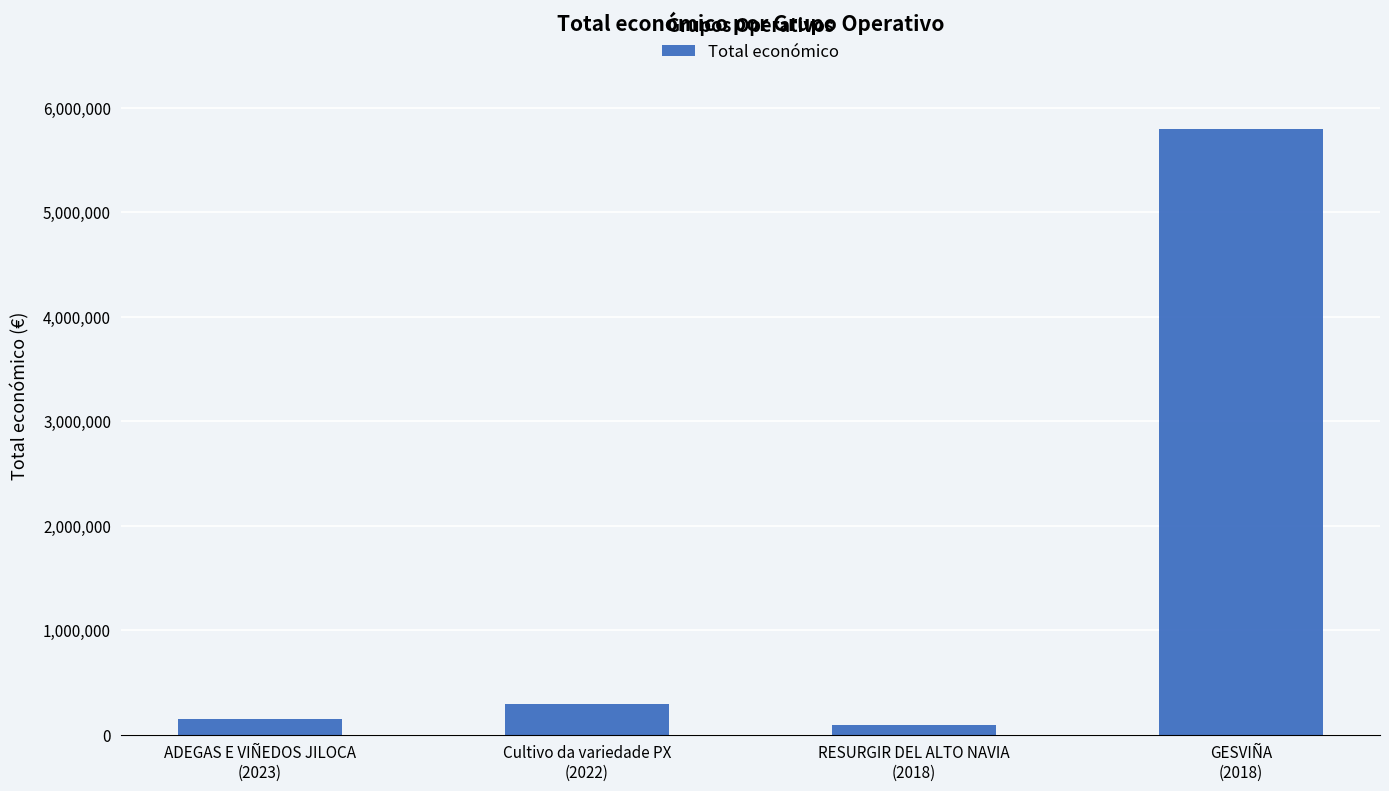

What is the minimum value shown in the chart?

90474